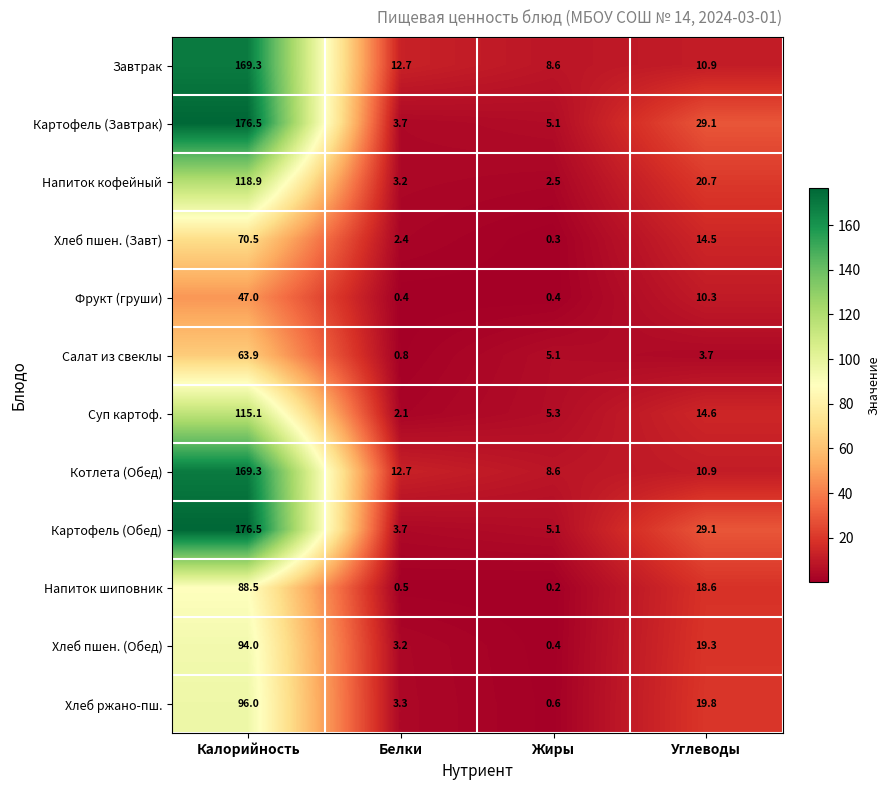

Where does the Завтрак series first go above 12?

Калорийность